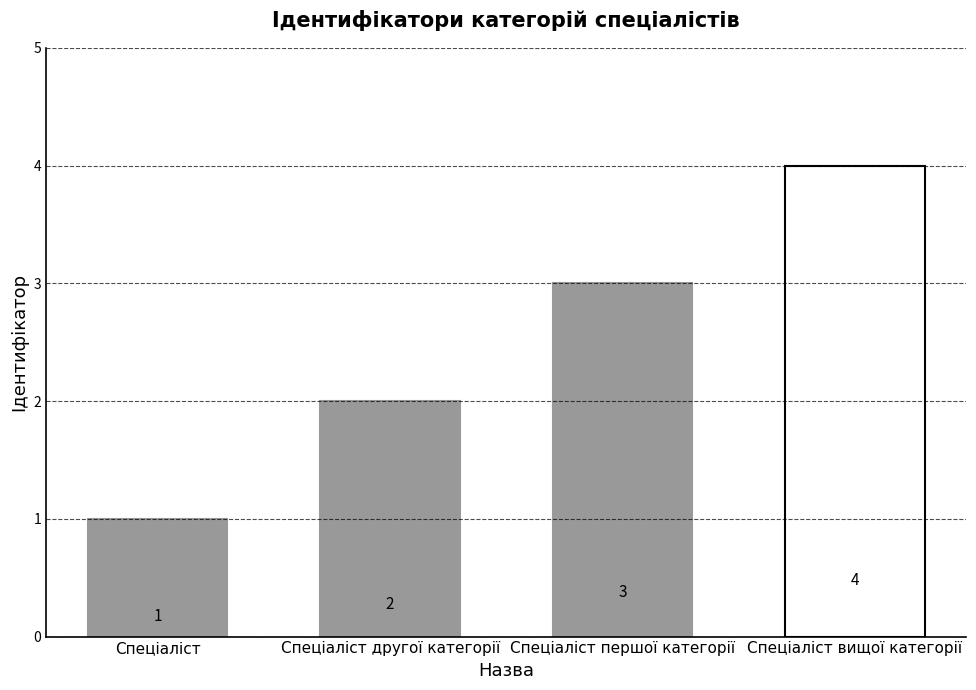

Count the number of data series in this chart.

1